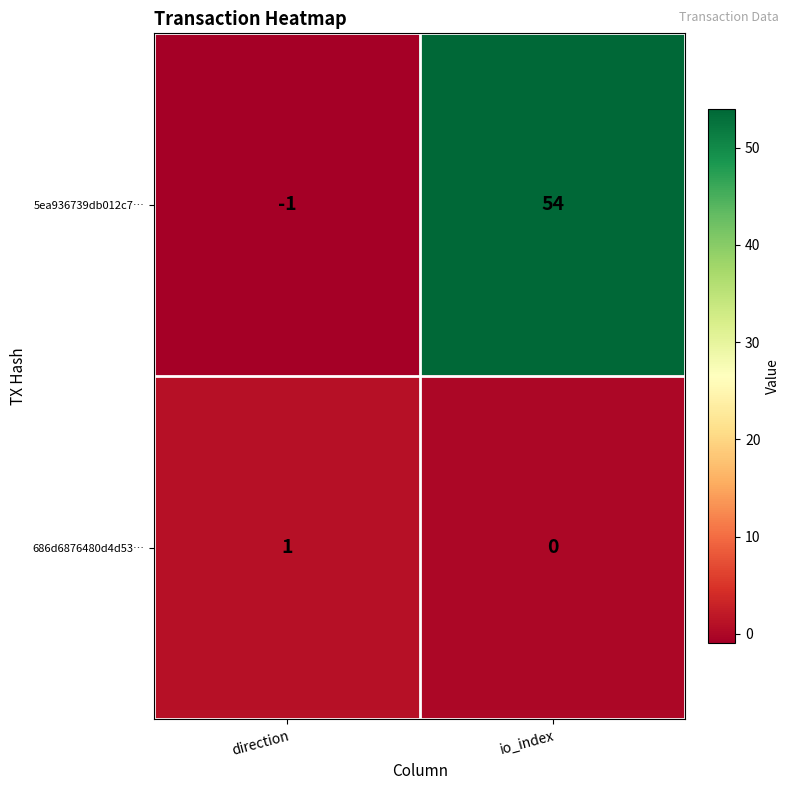

The 686d6876480d4d53… series shows 1 at direction. True or false?

True